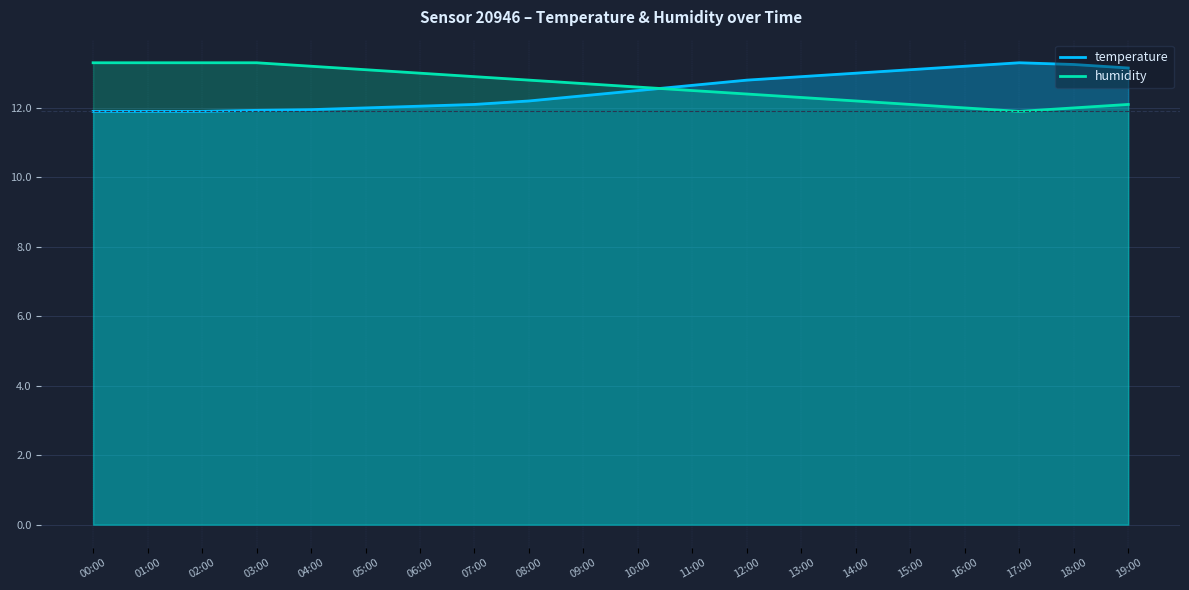

List the series in order of their peak value, highest first.

temperature, humidity